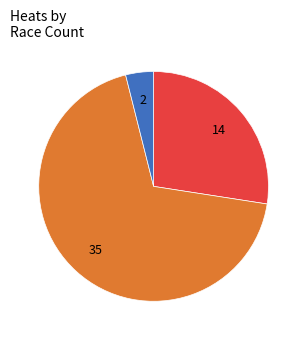

Is there a majority slice in this chart?

Yes